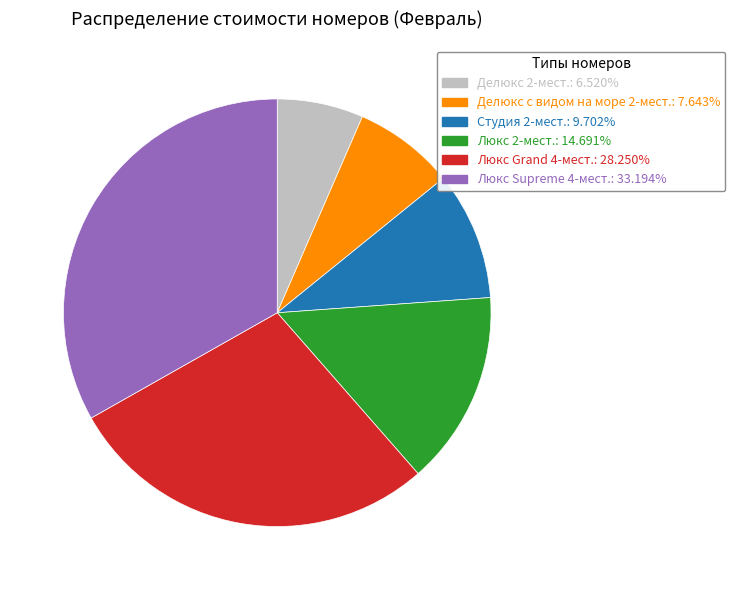

Does Студия 2-мест.: 9.702% account for over 50% of the chart?

No